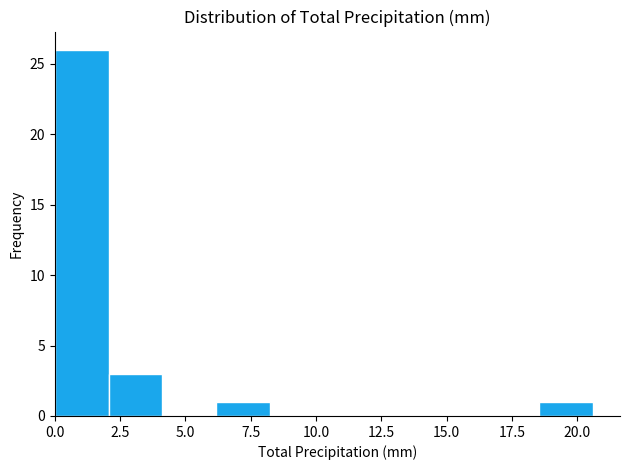

Which range on the x-axis has the tallest bar?

0.0 to 2.0